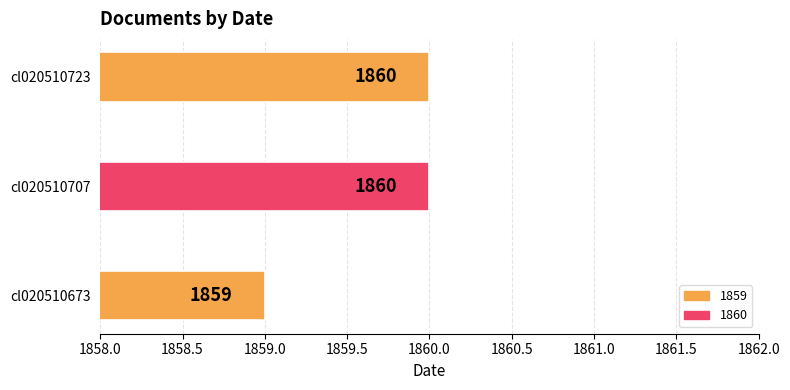

What is the change in value from cl020510673 to cl020510707?

+1